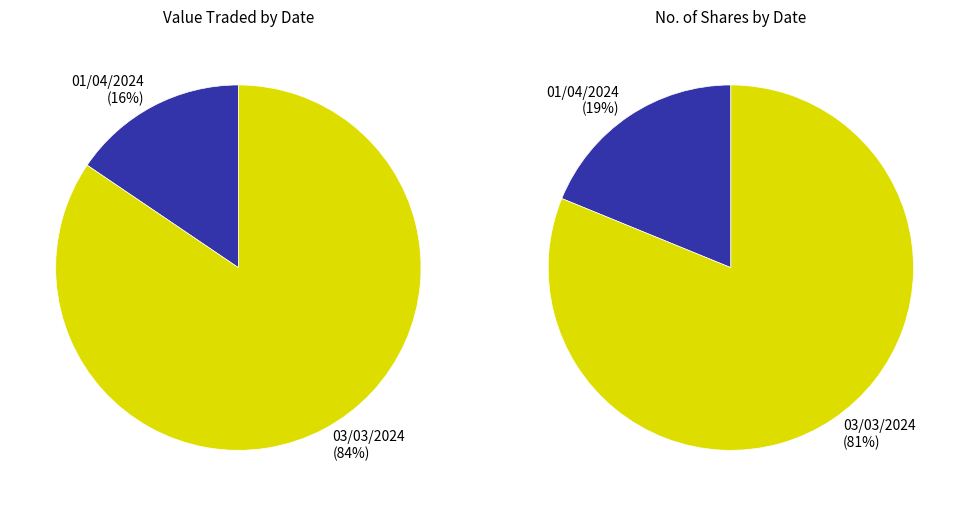

Rank the categories by value from lowest to highest.

01/04/2024, 03/03/2024